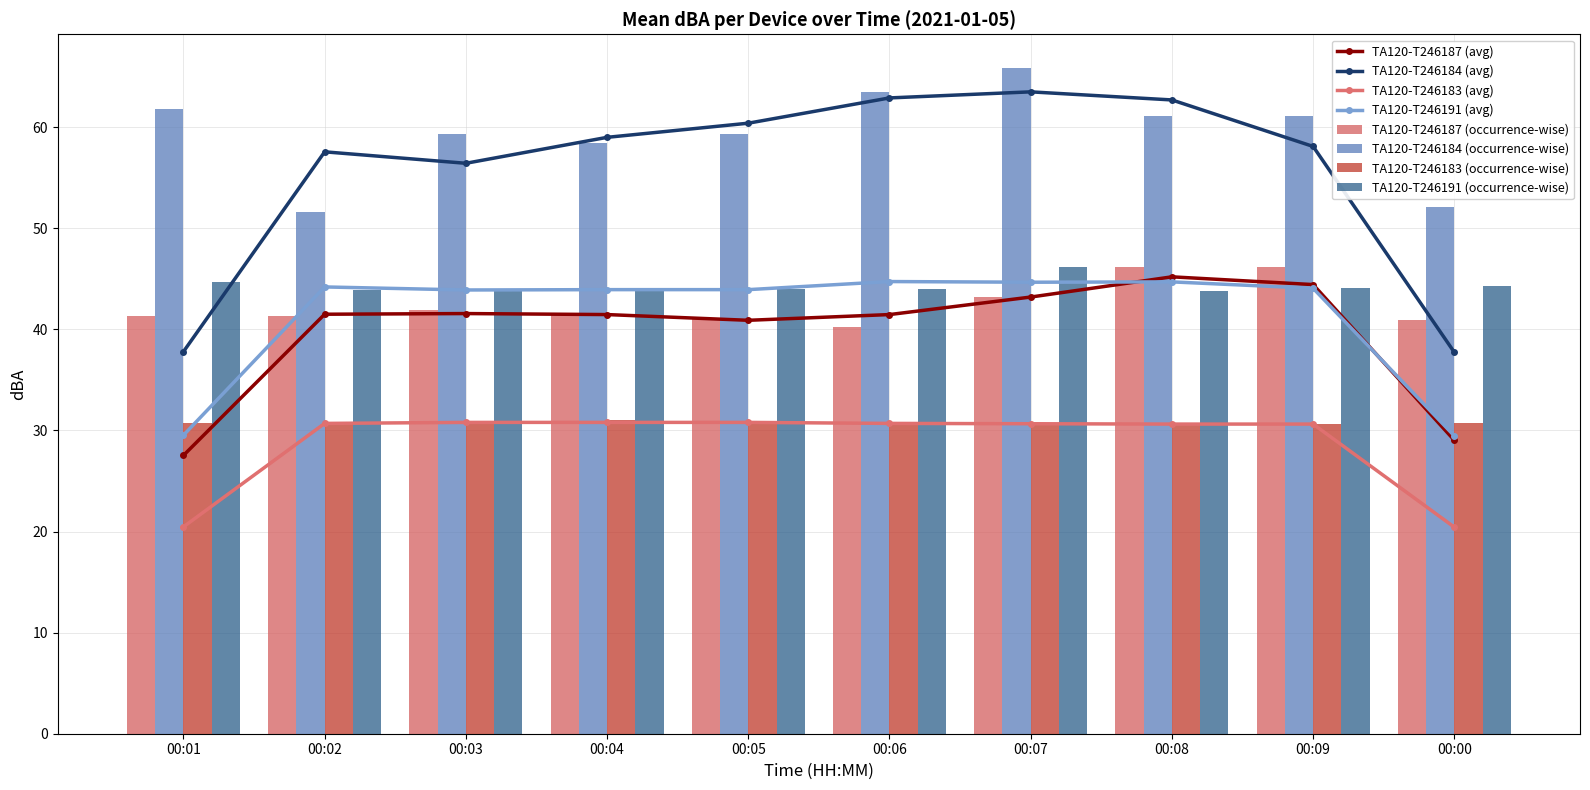

Is the value of TA120-T246183 at 00:01 greater than the value of TA120-T246184 at 00:05?

No